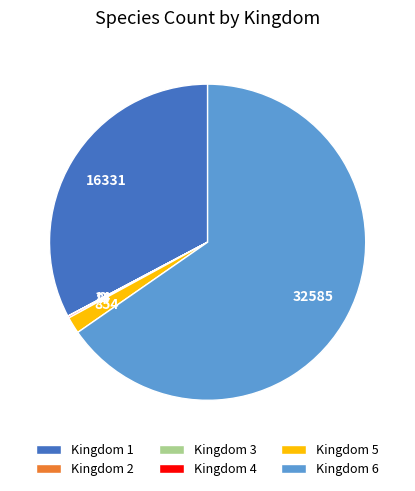

Which slice represents more than half of the pie?

Kingdom 6